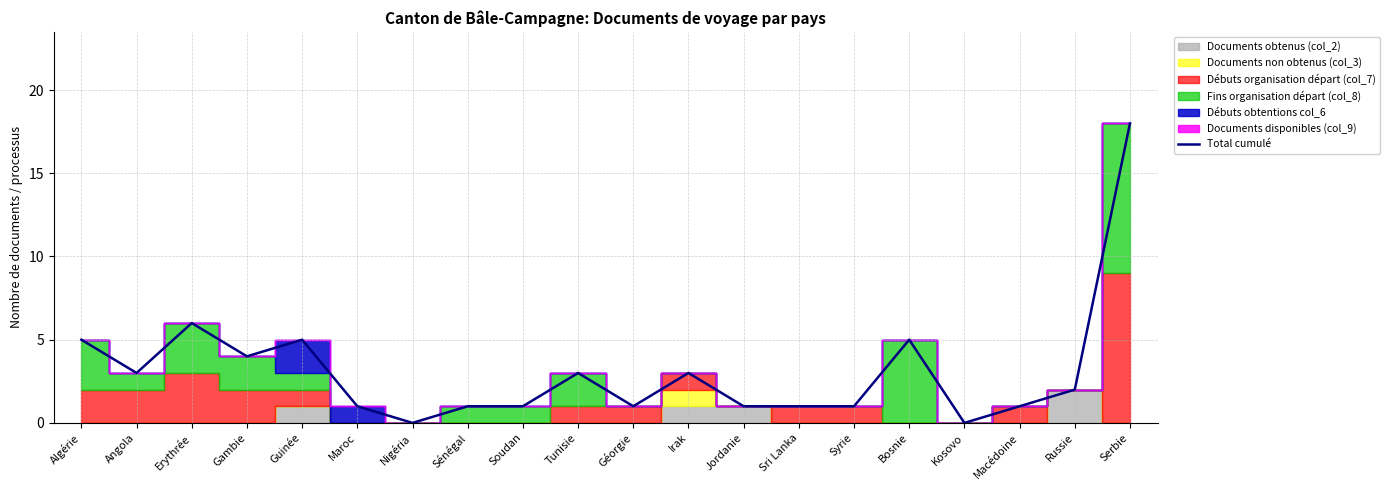

List the labels in order of value, smallest first.

Nigéria, Kosovo, Maroc, Sénégal, Soudan, Géorgie, Jordanie, Sri Lanka, Syrie, Macédoine, Russie, Angola, Tunisie, Irak, Gambie, Algérie, Guinée, Bosnie, Erythrée, Serbie